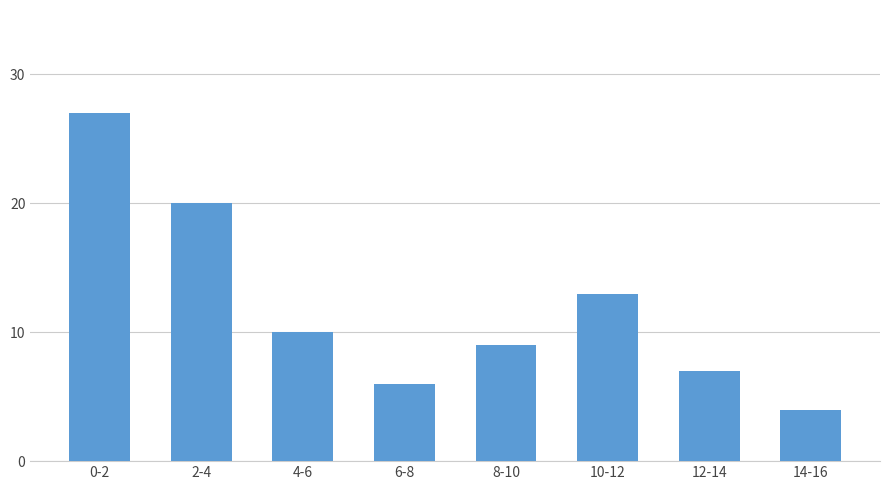

Reading left to right, what are all the values shown in this chart?

0-2=27	2-4=20	4-6=10	6-8=6	8-10=9	10-12=13	12-14=7	14-16=4